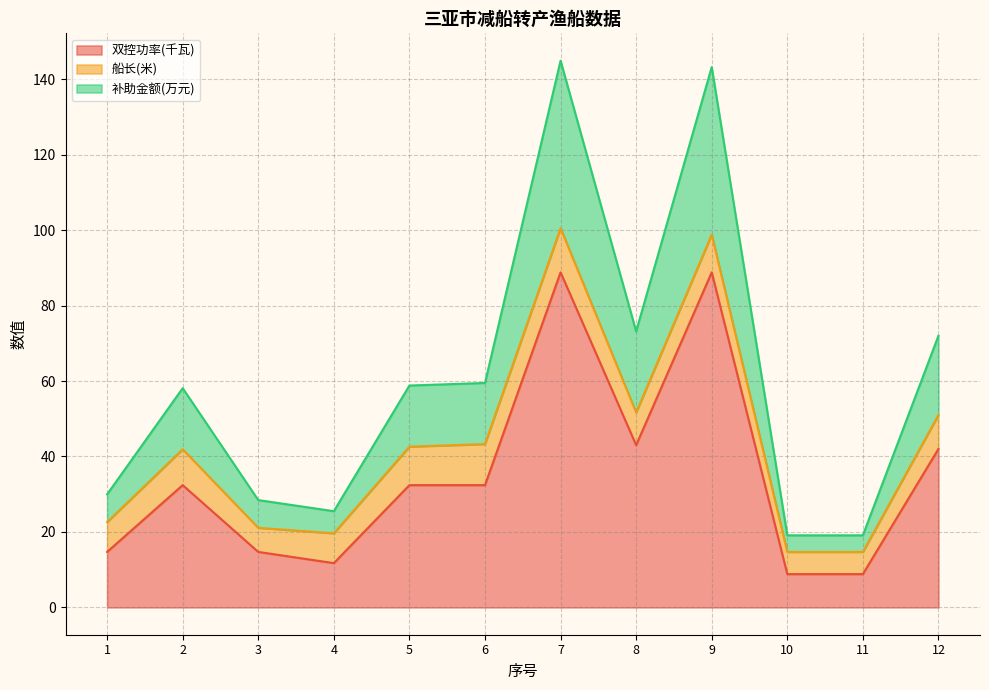

List the labels in order of 双控功率(千瓦) value, smallest first.

10, 11, 4, 1, 3, 2, 5, 6, 12, 8, 7, 9